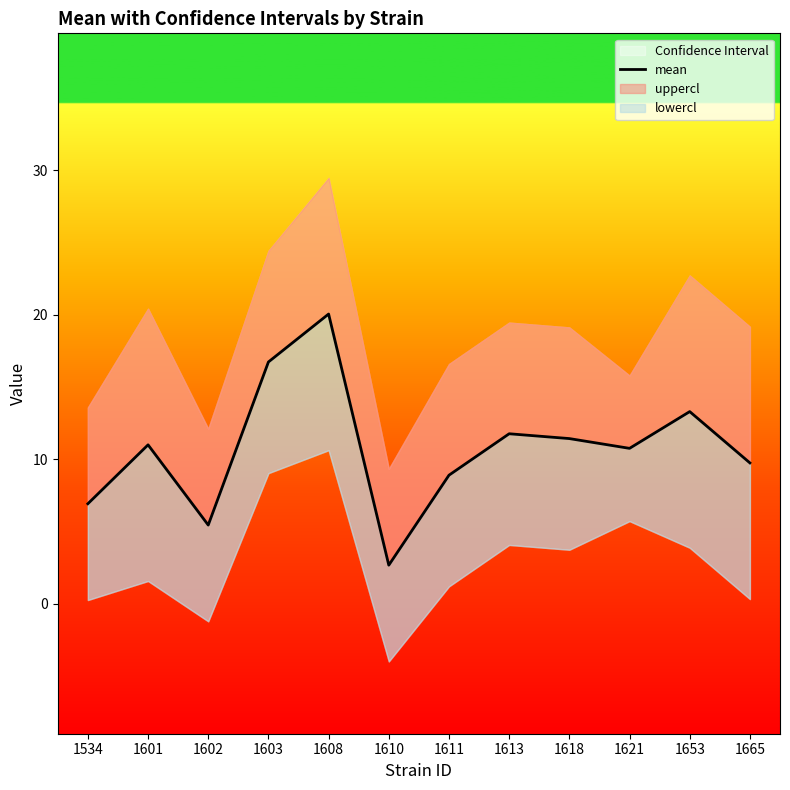

How many data points are less than 11?

6